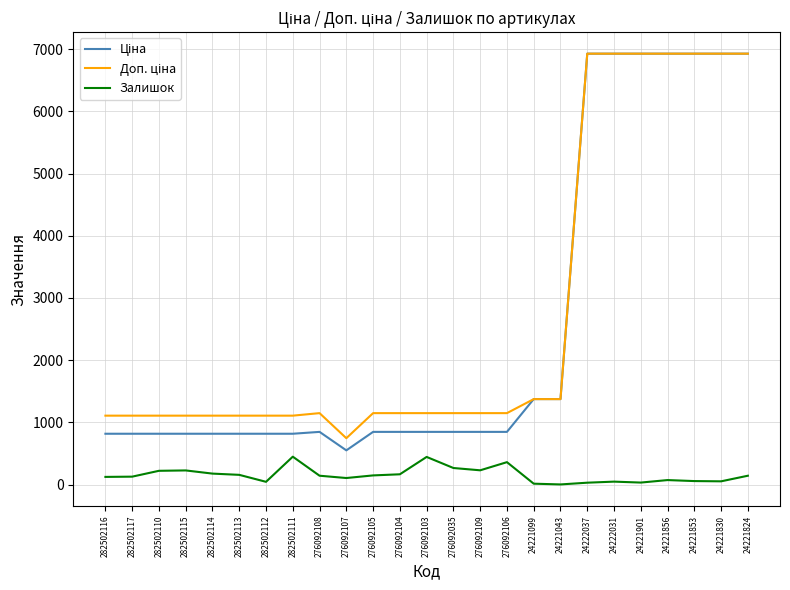

What is the approximate value of Залишок at 276092107?

107.0